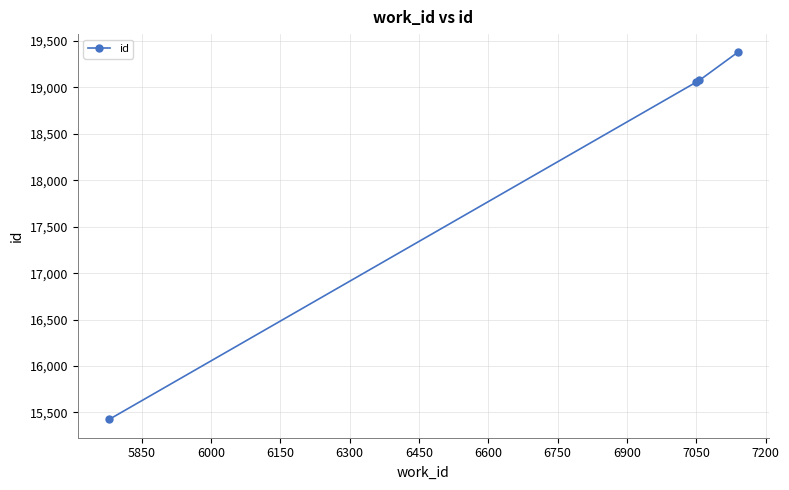

True or false: the data has more than 2 interior local peaks.

False